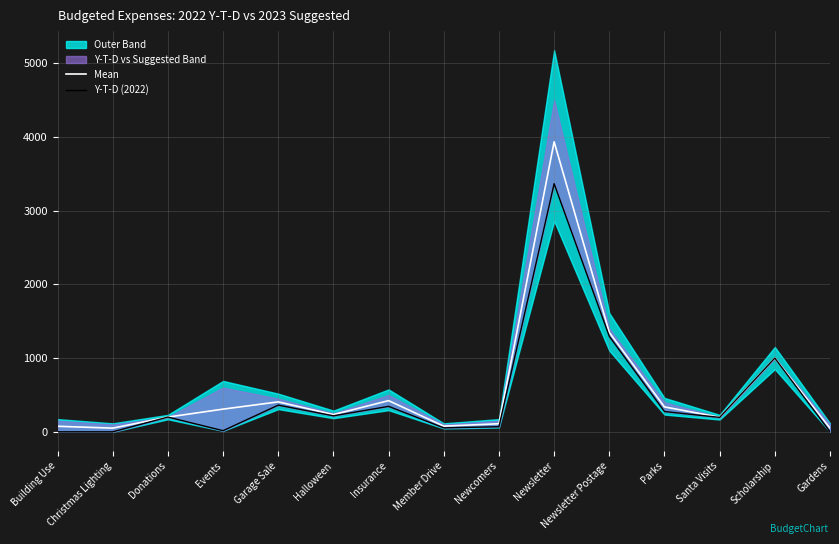

Reading right to left, extract all data points from this chart.

Mean: 50.0	1000.0	197.8	337.5	1347.2	3932.5	109.5	76.8	422.6	233.5	405.9	307.6	200.0	50.0	75.0
Y-T-D (2022): 0.0	1000.0	195.7	275.0	1294.5	3364.9	69.0	53.6	345.2	216.9	361.8	15.3	200.0	0.0	0.0